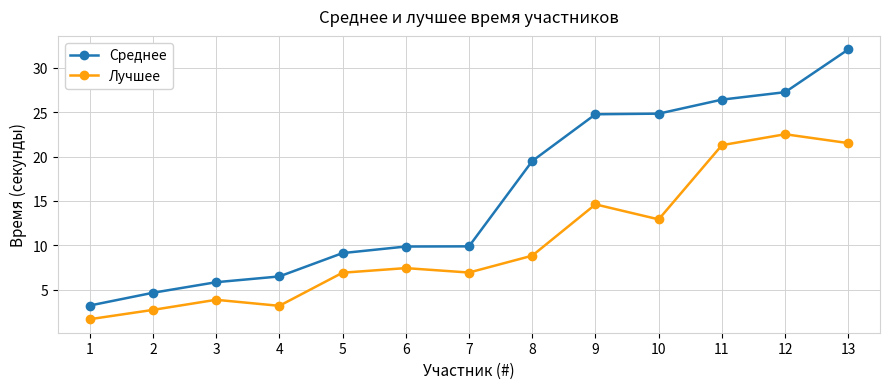

What is the difference between the Лучшее values at 9 and 1?

12.9